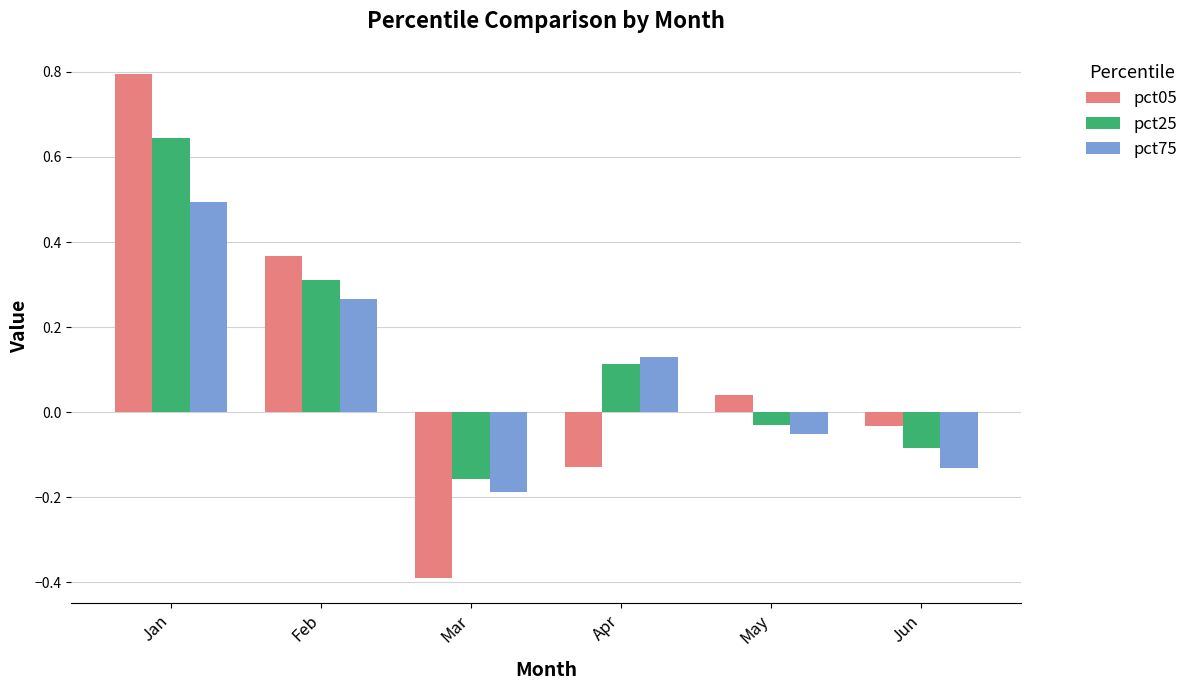

How many distinct data groups are displayed?

3